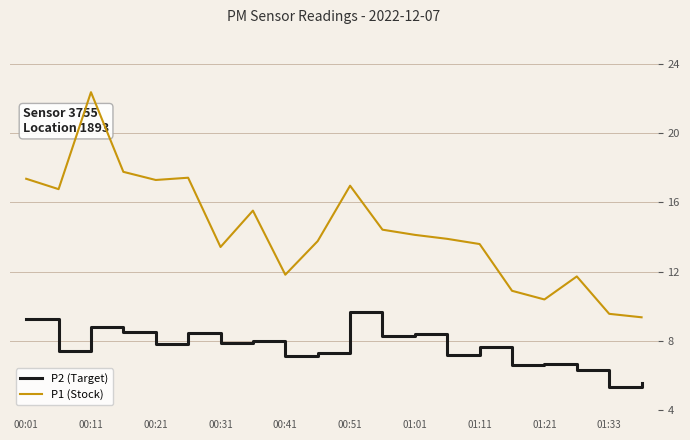

What is the minimum value shown in the chart?

5.3